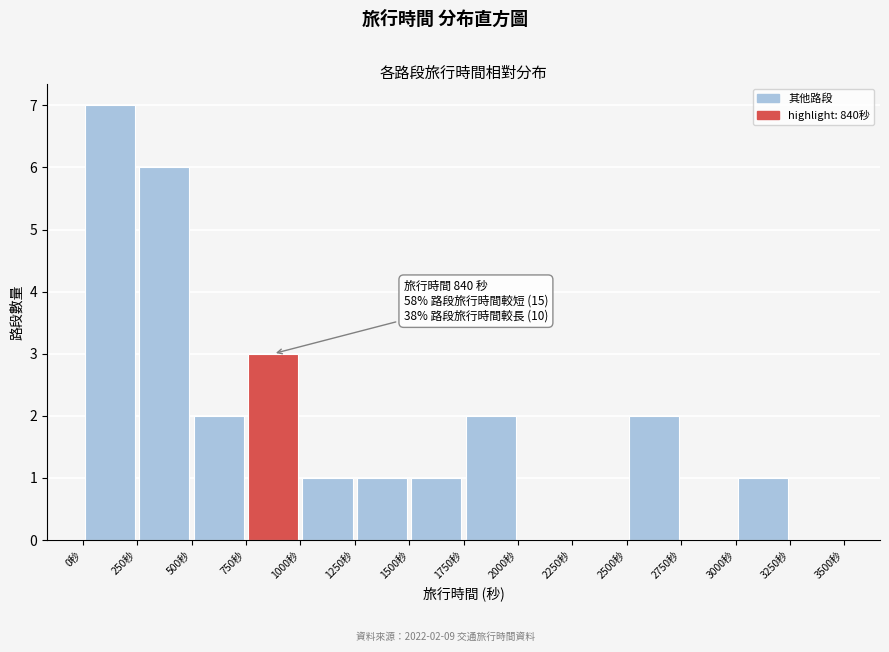

Over which range of the x-axis is the bar tallest?

0 to 250